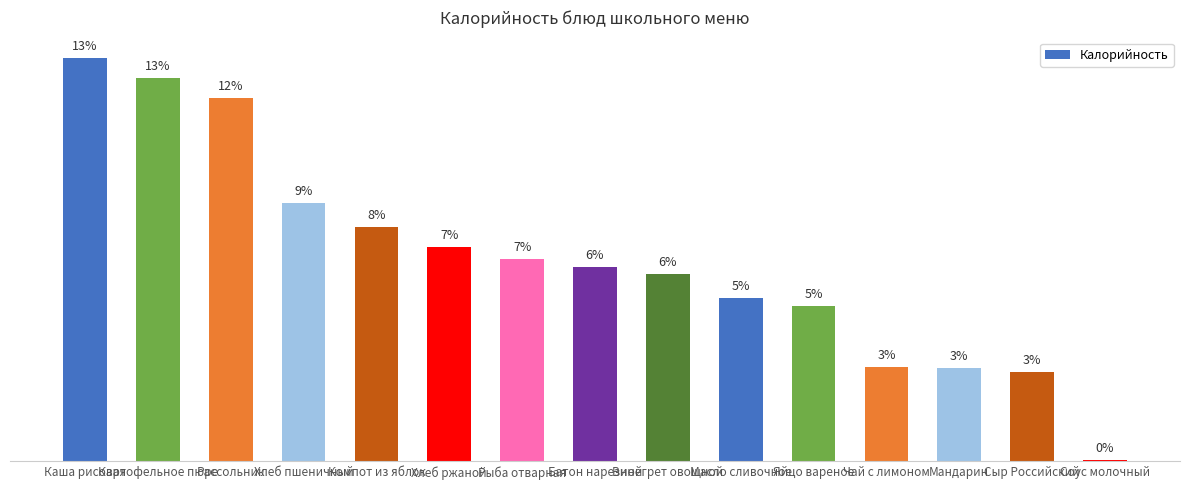

Are the bars horizontal?

No